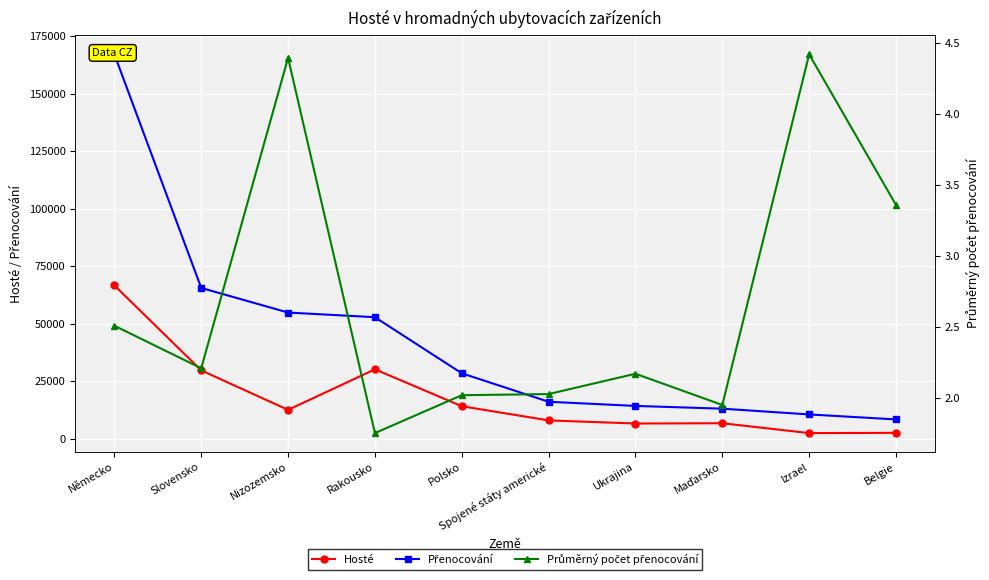

True or false: Přenocování and Průměrný počet přenocování intersect in this chart.

False